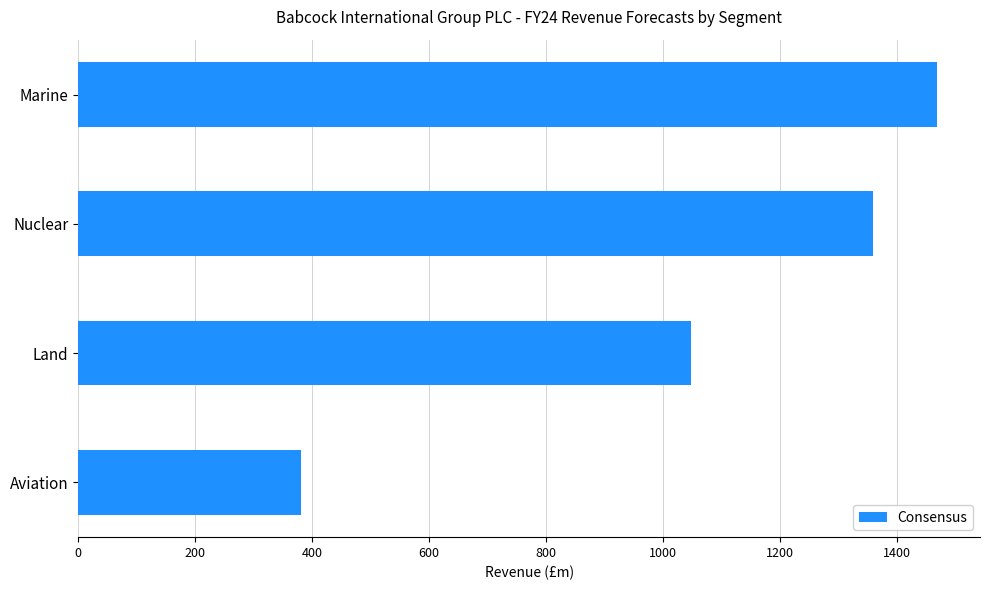

What is the average value?

1064.5